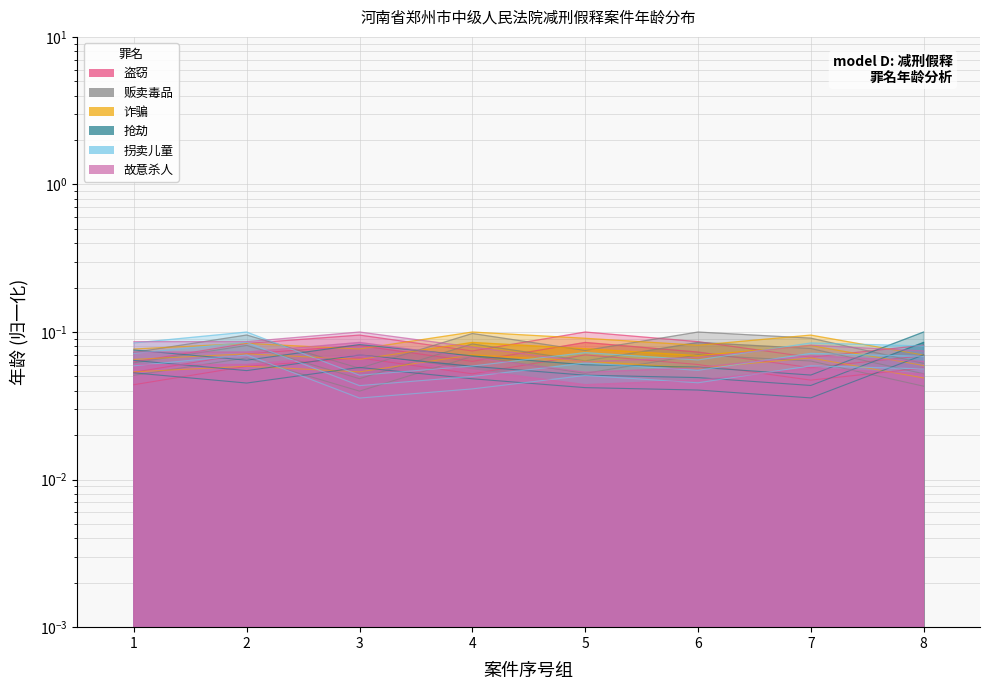

What is the maximum value shown in the chart?

0.1